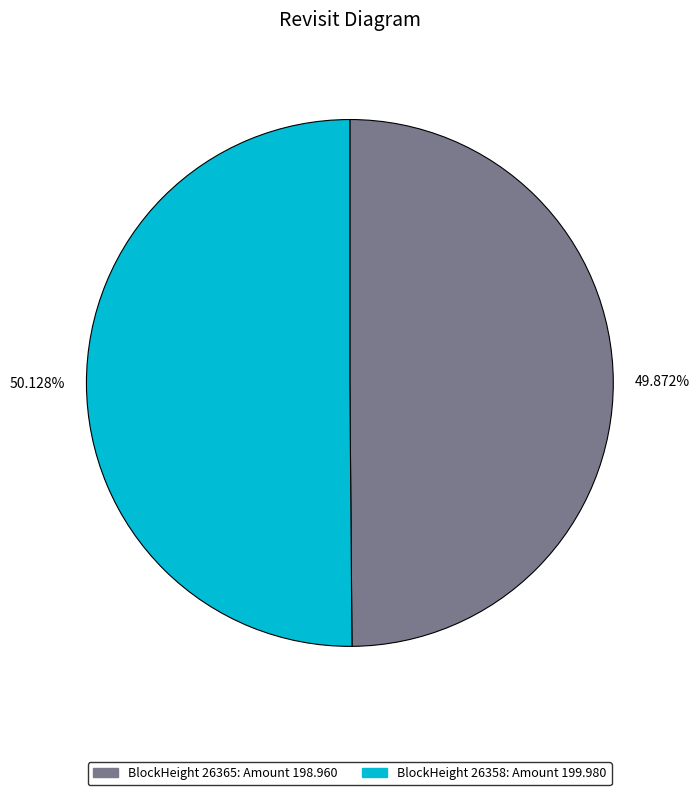

Is there any slice that represents more than half of the pie?

Yes